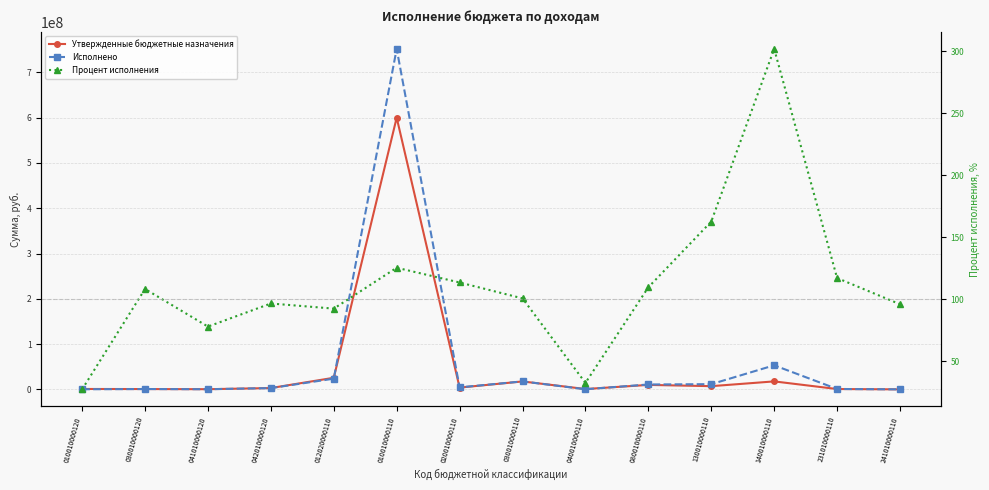

The Утвержденные бюджетные назначения series shows 600001000.0 at 010010000110. True or false?

True